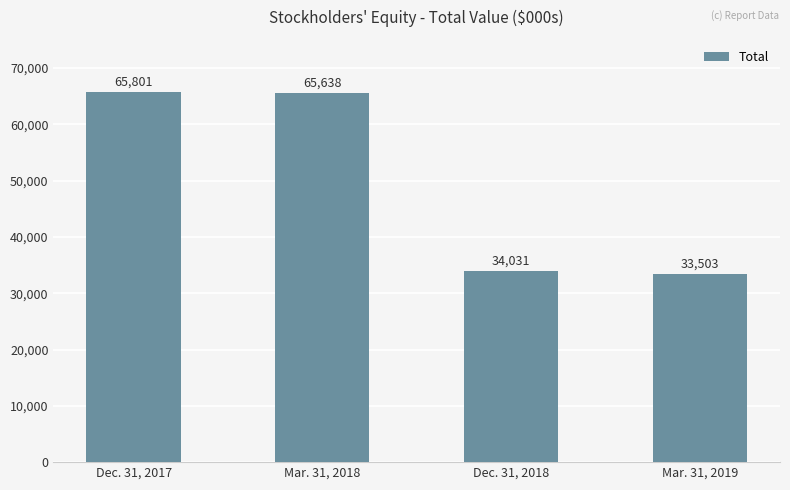

What is the difference between the values at Dec. 31, 2017 and Mar. 31, 2018?

163